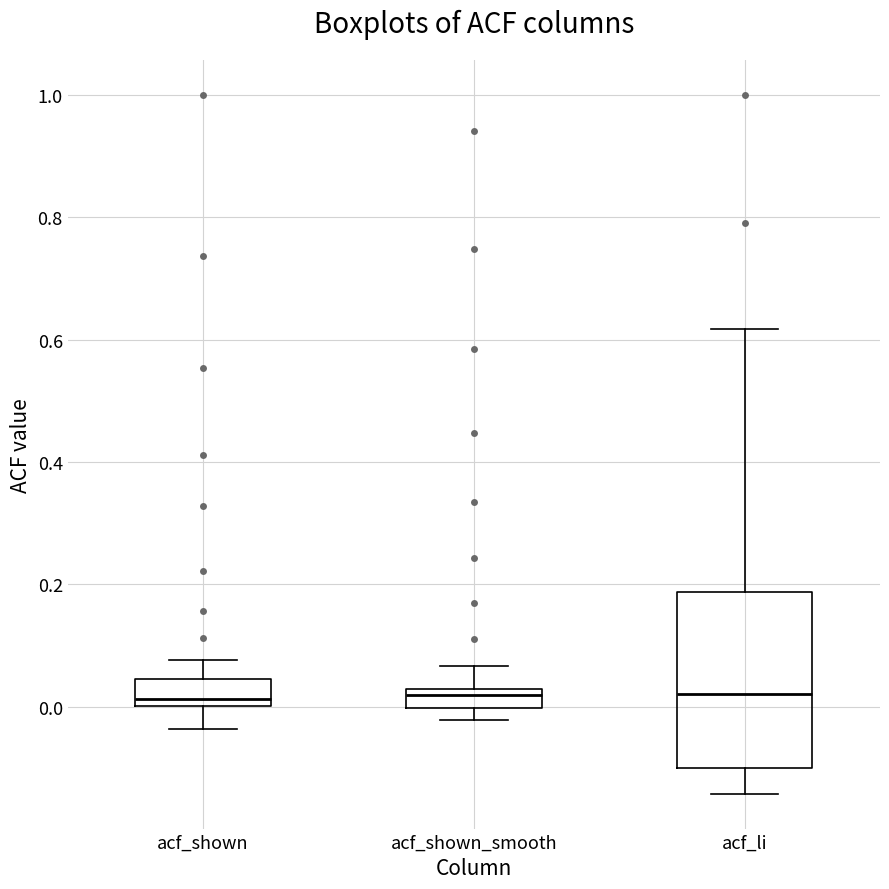

Where is the upper edge of the box for acf_shown_smooth on the y-axis? The values are not printed on the chart, so give them approximately, as read against the axis.

0.02